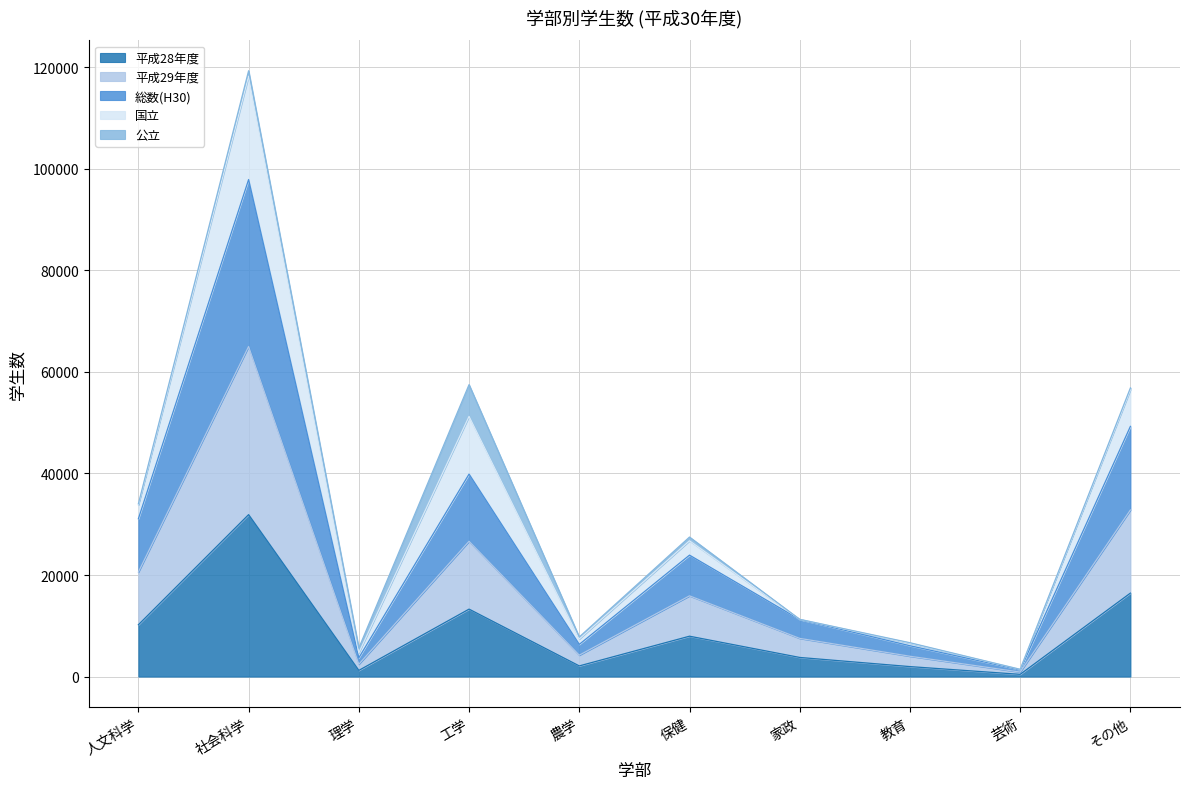

The value of 総数(H30) at 教育 is 2350. True or false?

False